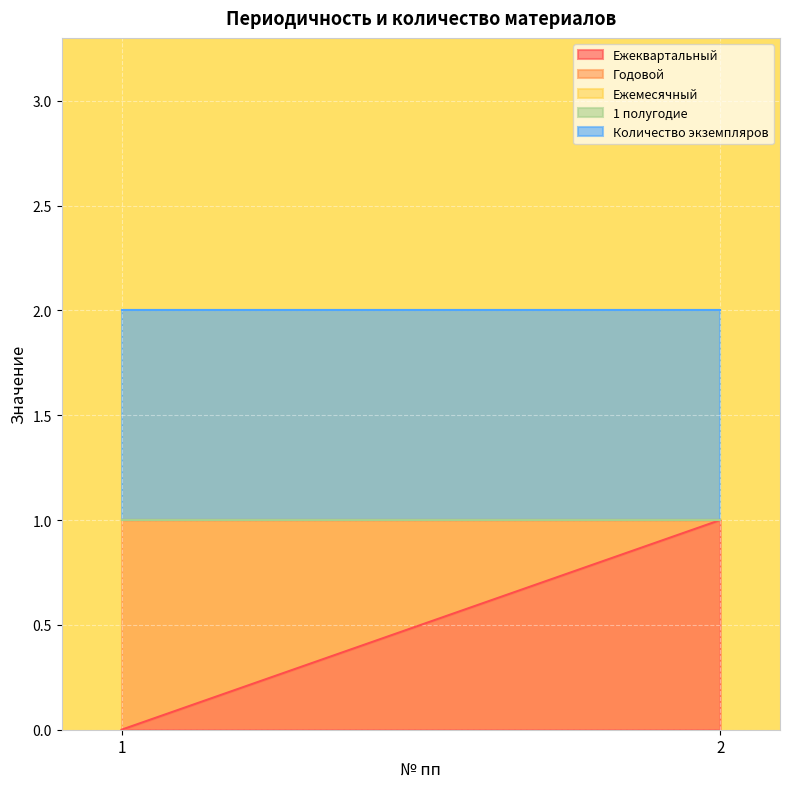

List the series in order of their peak value, lowest first.

Ежемесячный, 1 полугодие, Ежеквартальный, Годовой, Количество экземпляров